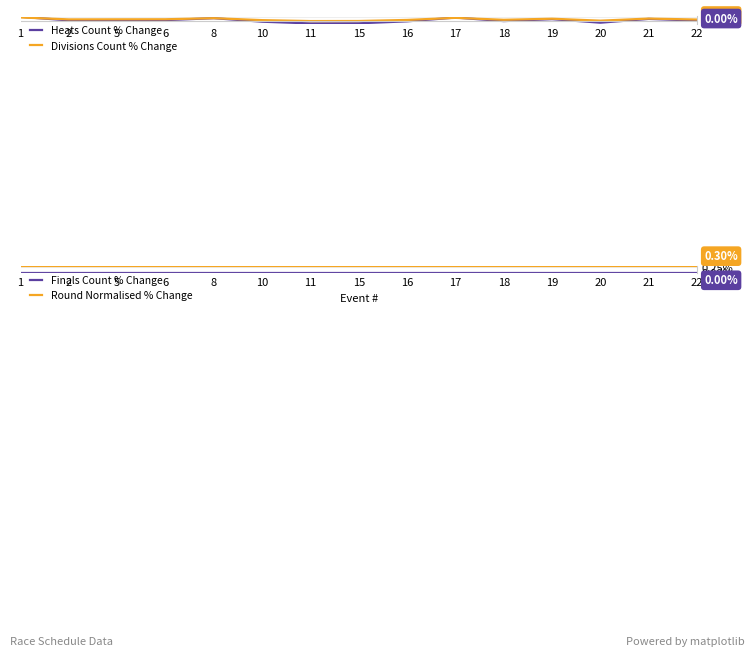

At which label is Round Normalised % Change closest to 0?

1